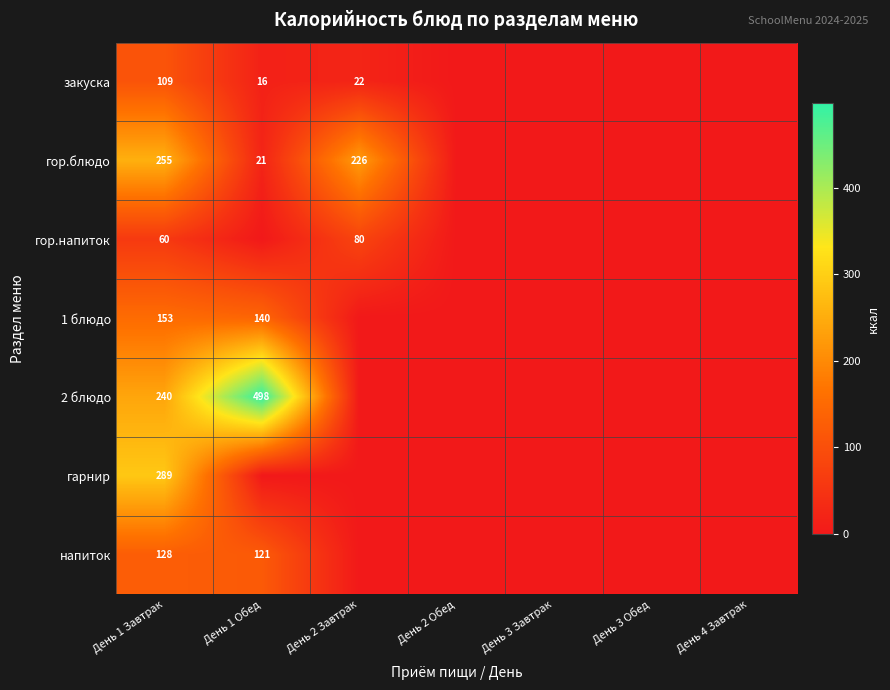

The value of гор.блюдо at День 1 Завтрак is 379. True or false?

False